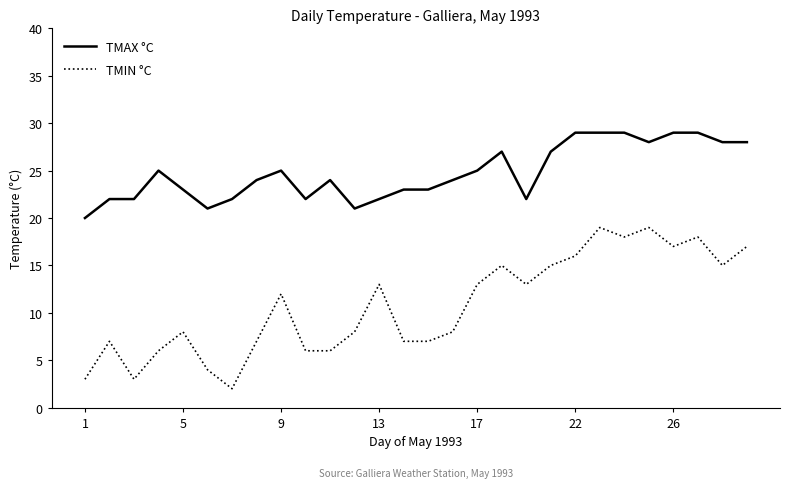

What is the maximum value for TMIN °C?

19